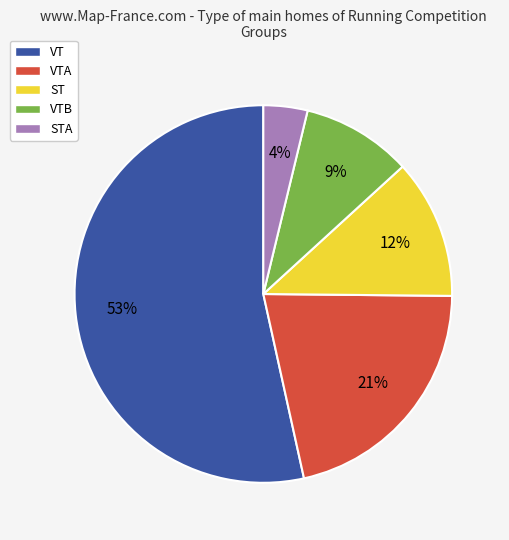

To the nearest percent, what is the average slice percentage?

20%